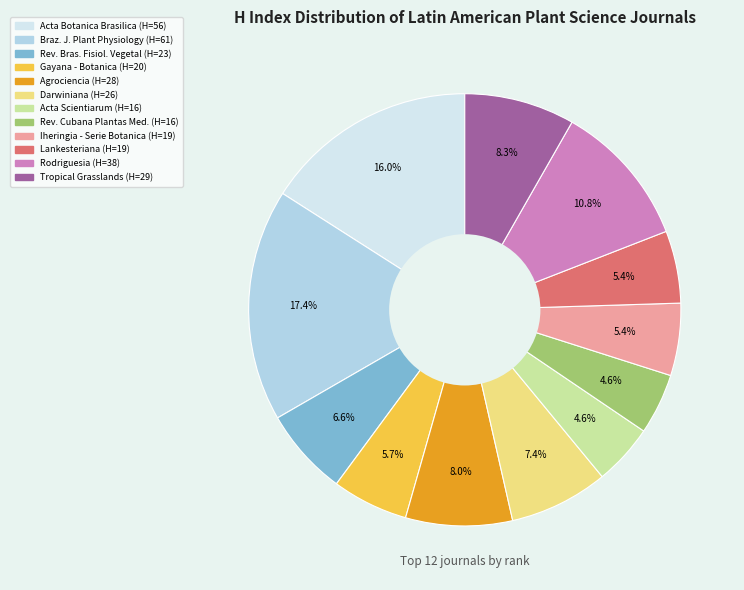

Does any single category account for the majority?

No